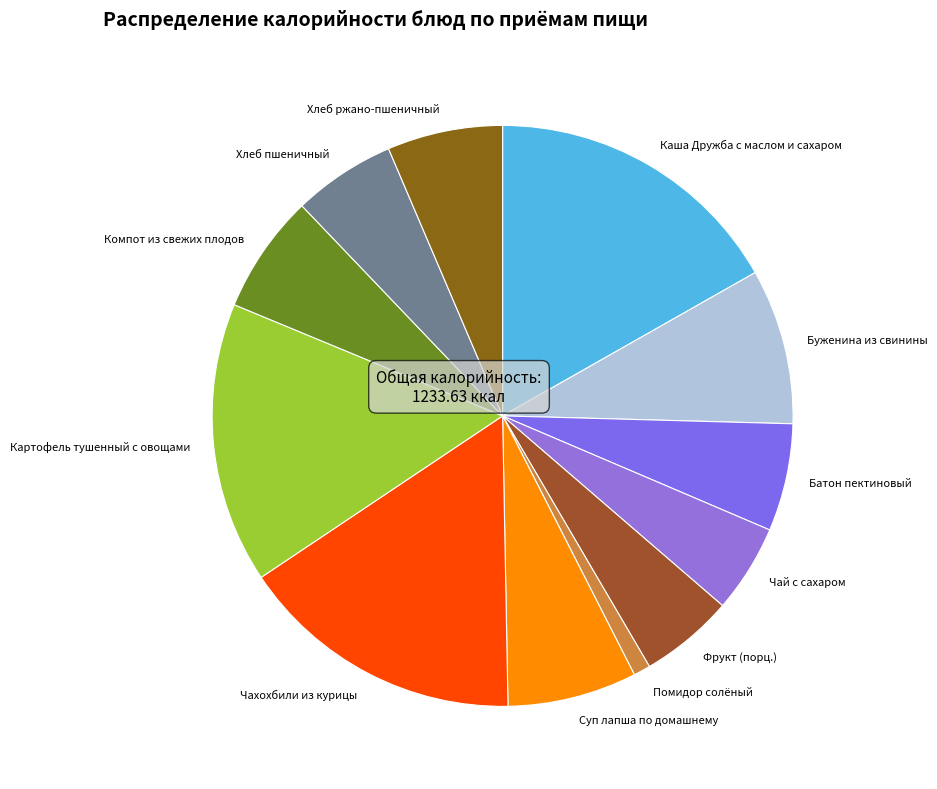

Is it true that Чай с сахаром is 19% of the pie?

False